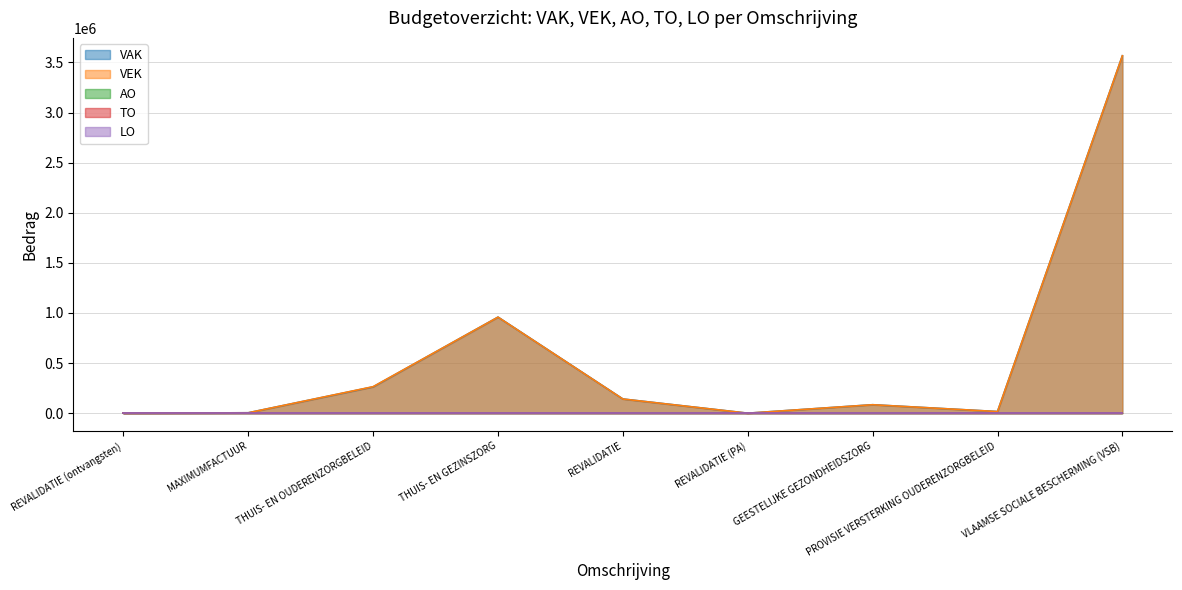

Rank the series by their maximum value, from lowest to highest.

AO, TO, LO, VAK, VEK